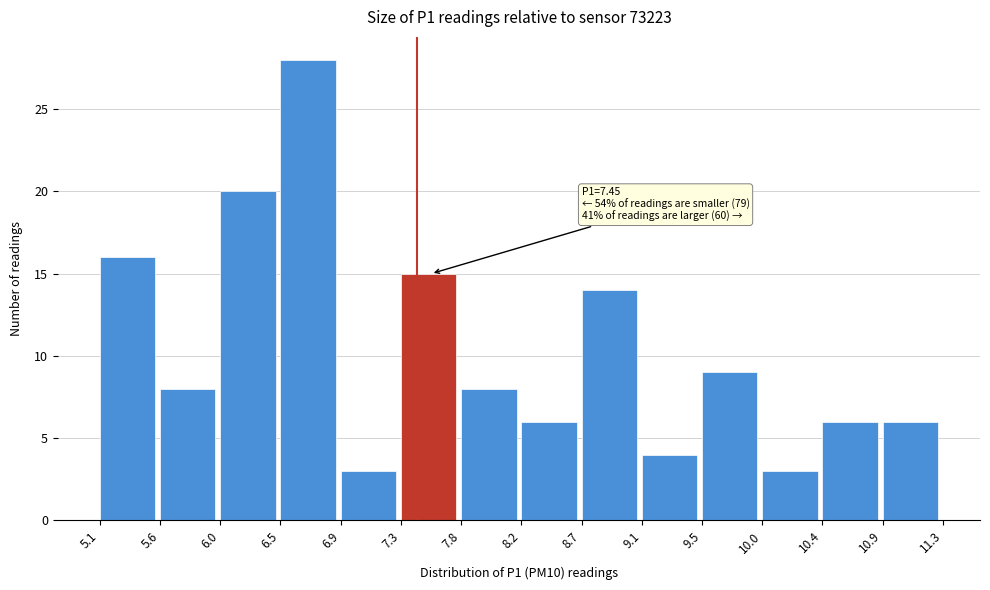

Which range on the x-axis has the tallest bar?

6.5 to 6.9